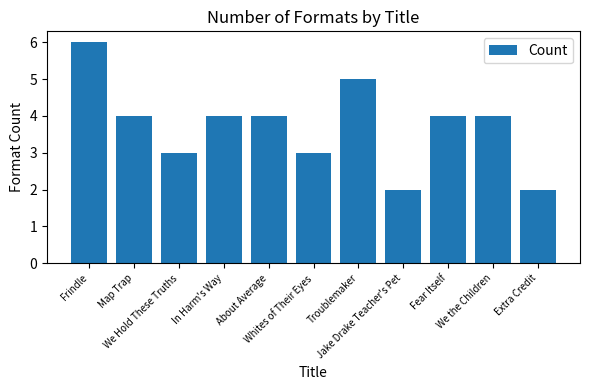

What is the maximum value shown in the chart?

6